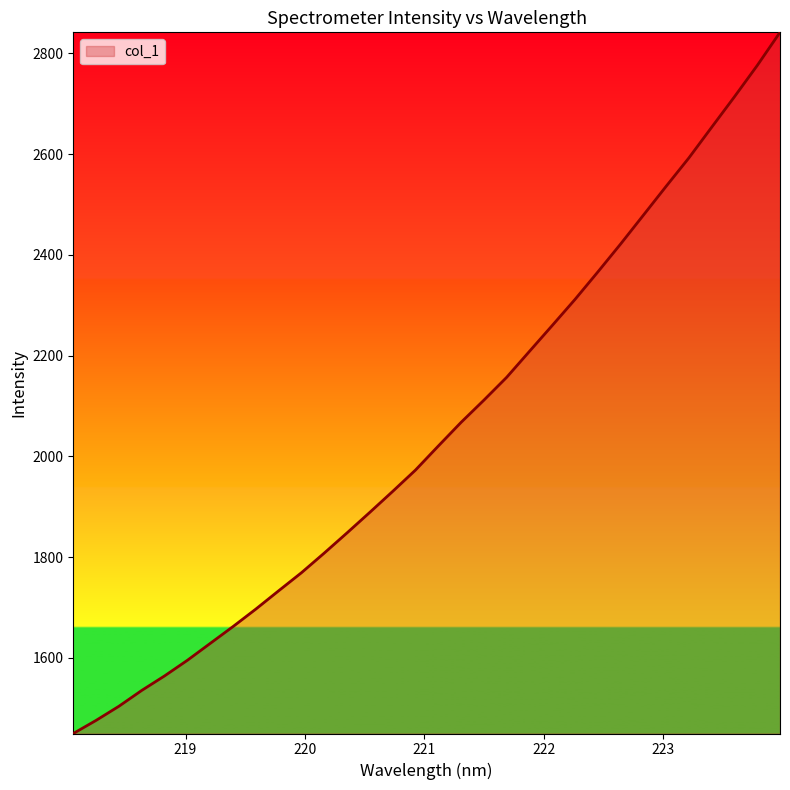

What is the smallest value displayed?

1449.9